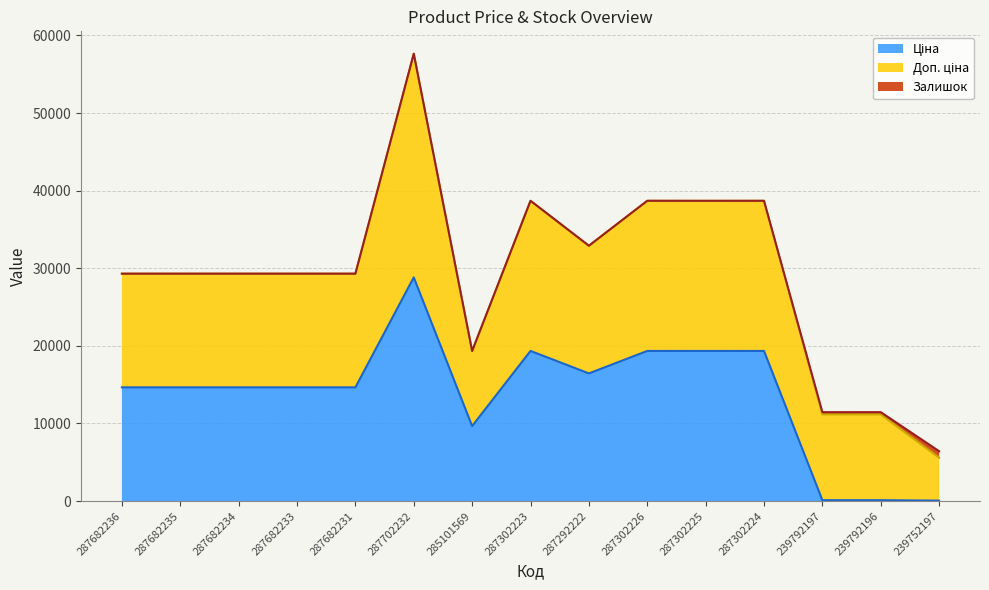

True or false: Залишок and Доп. ціна cross at least once.

False